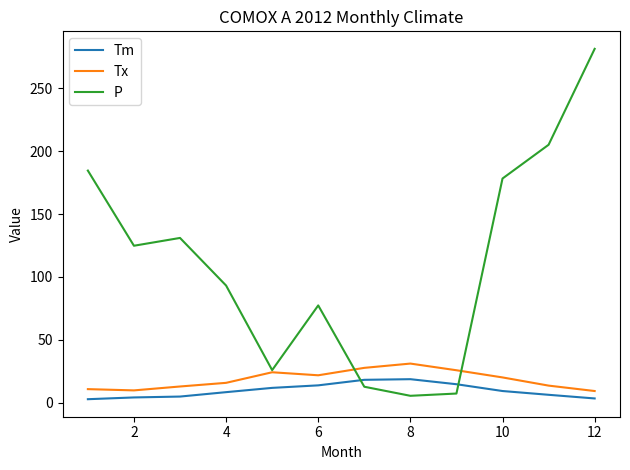

Which series has the largest total across all categories?

P